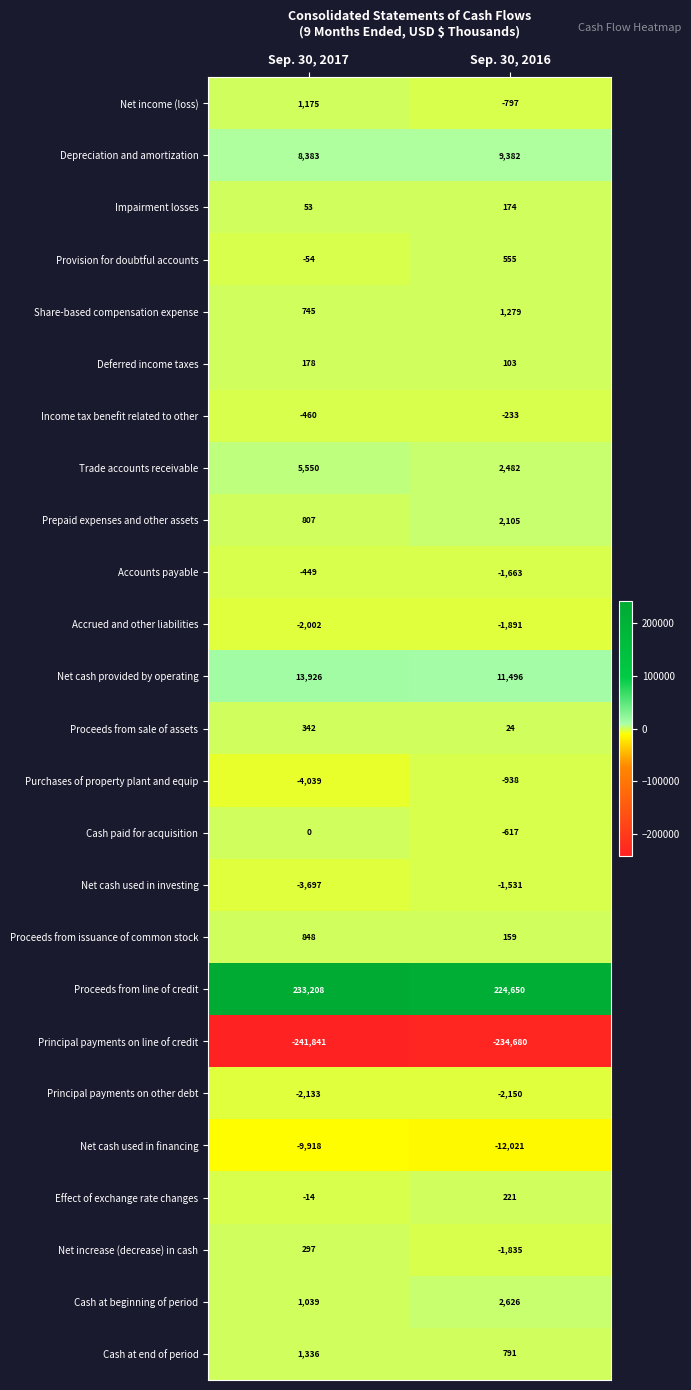

Is it true that Net income (loss) equals 1545 at Sep. 30, 2017?

False